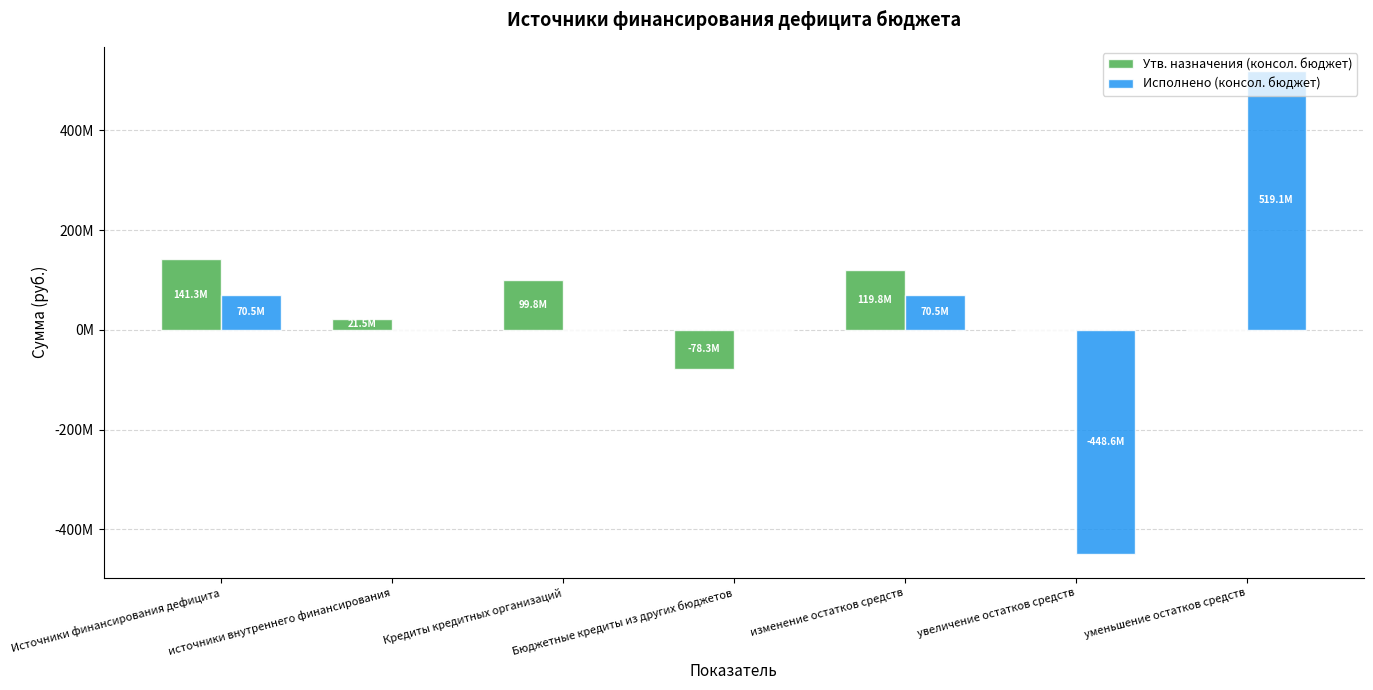

What is the label of the 4th bar from the left?

Бюджетные кредиты из других бюджетов